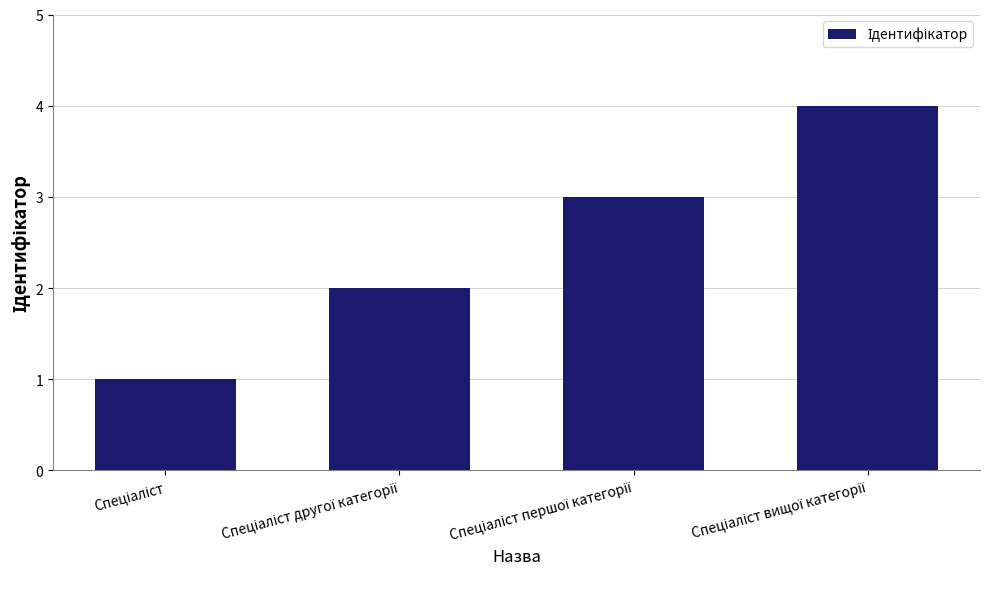

What is the difference between the maximum and minimum values?

3